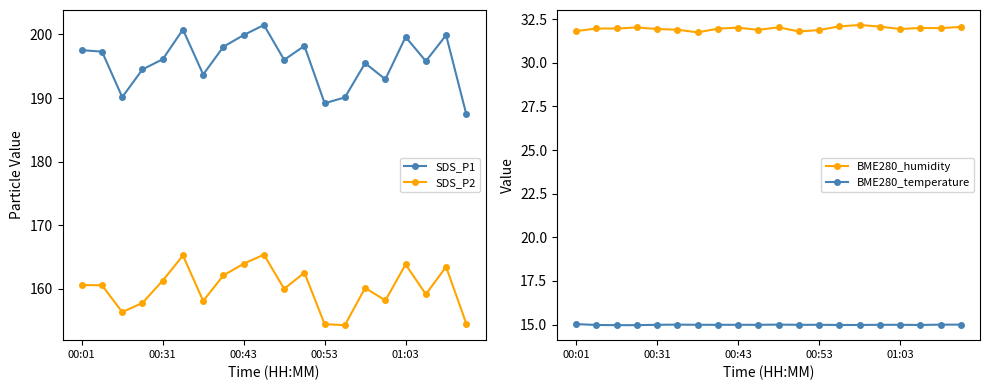

What is the sum of the SDS_P2 values at 17 and 9?

324.5